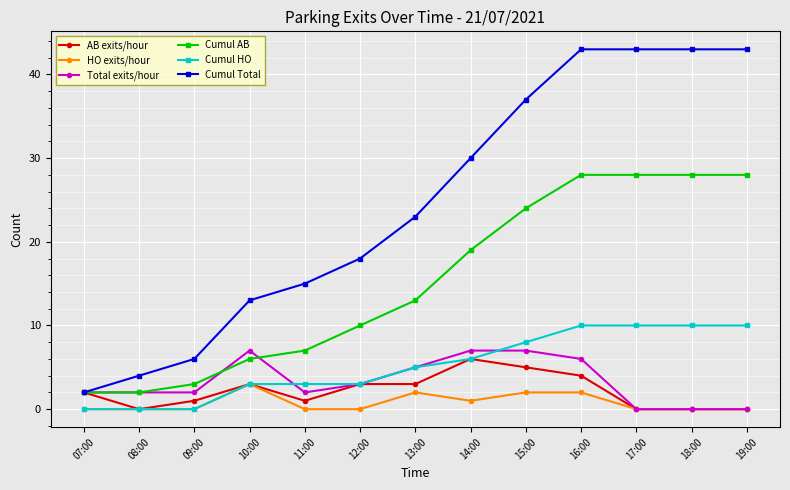

What position from the left is 17:00?

11